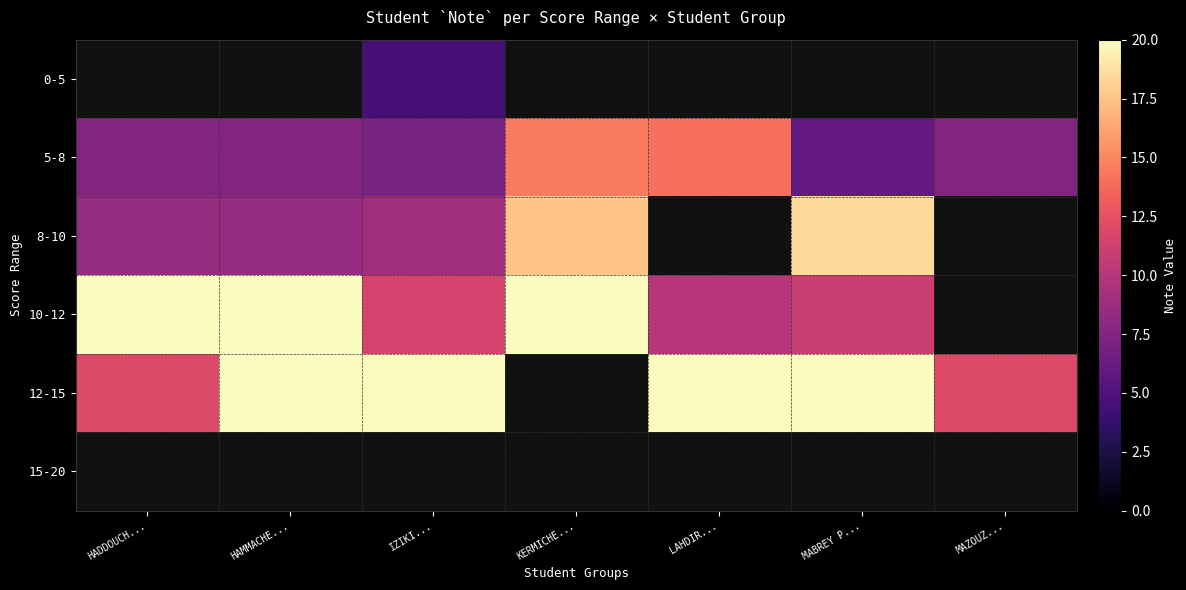

The 10-12 series shows 10.0 at LAHDIR.... True or false?

True